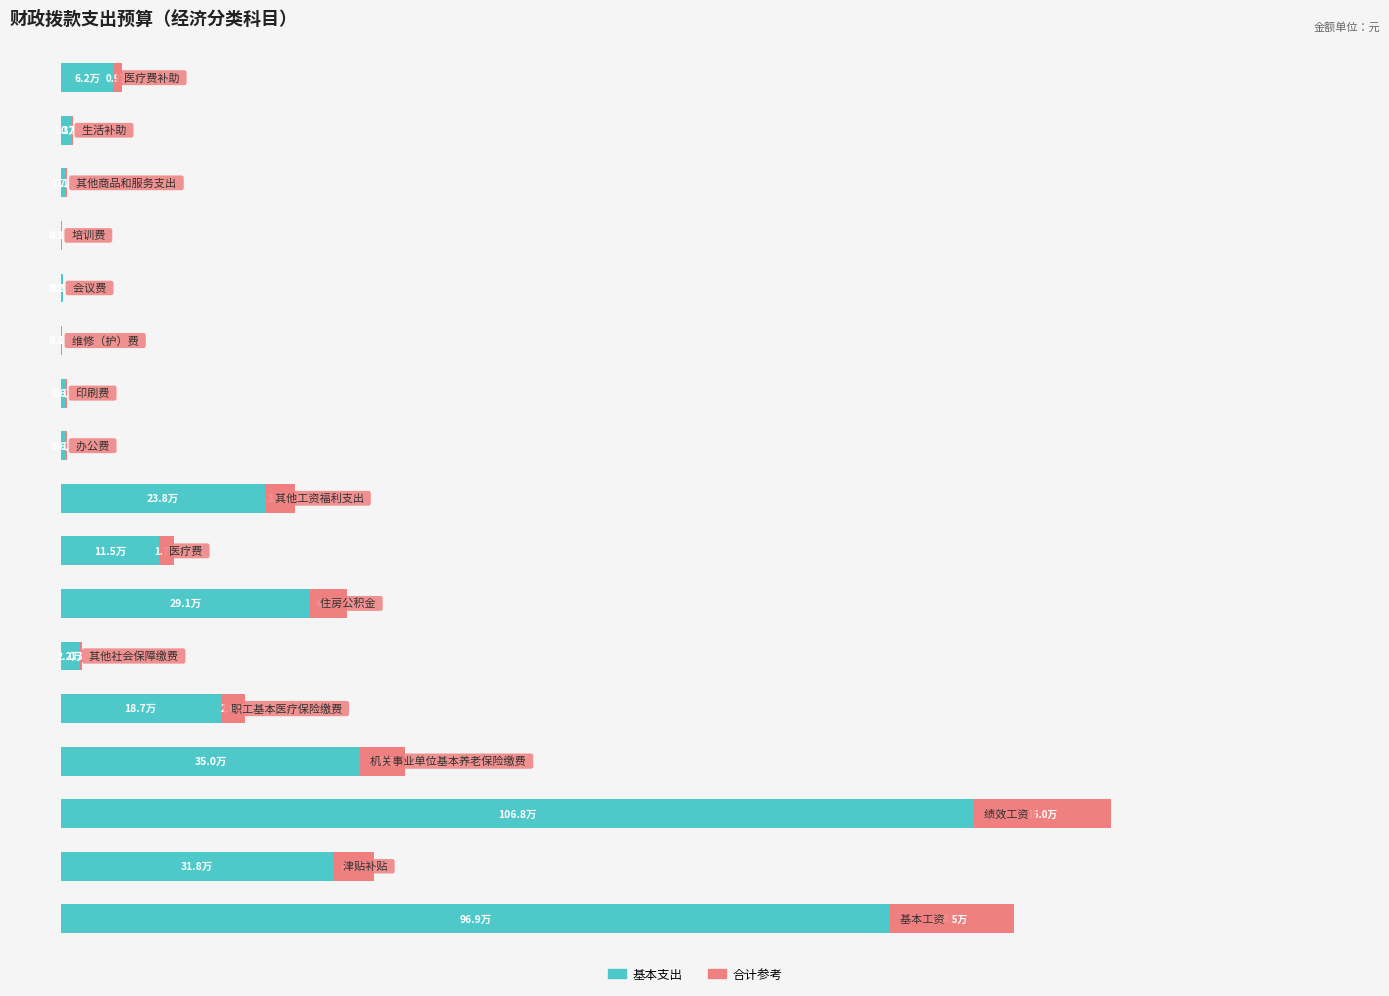

What are all the series names shown in the legend?

基本支出, 合计参考